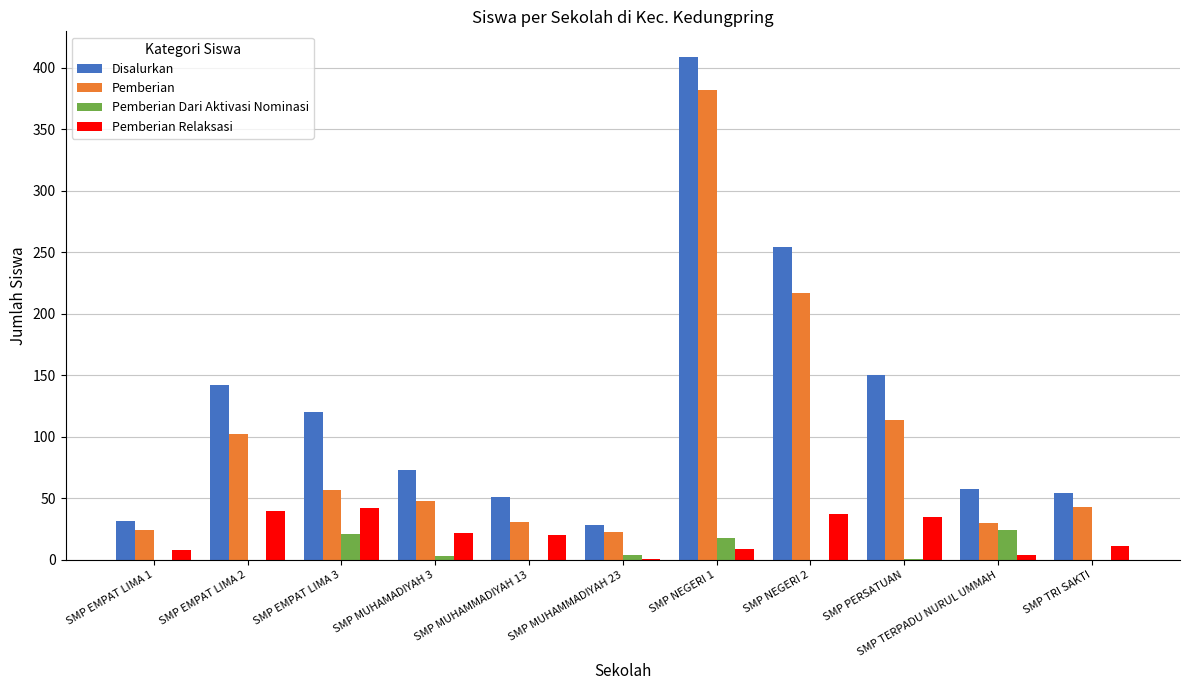

Which series changed the most between SMP MUHAMADIYAH 3 and SMP PERSATUAN?

Disalurkan